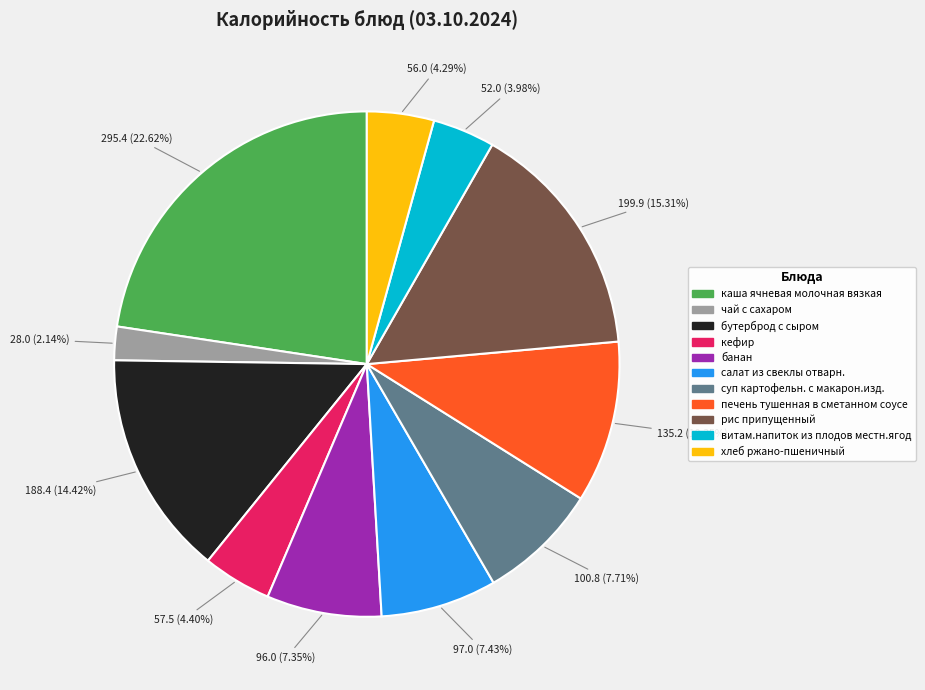

What portion of the pie excludes кефир?

95.6%